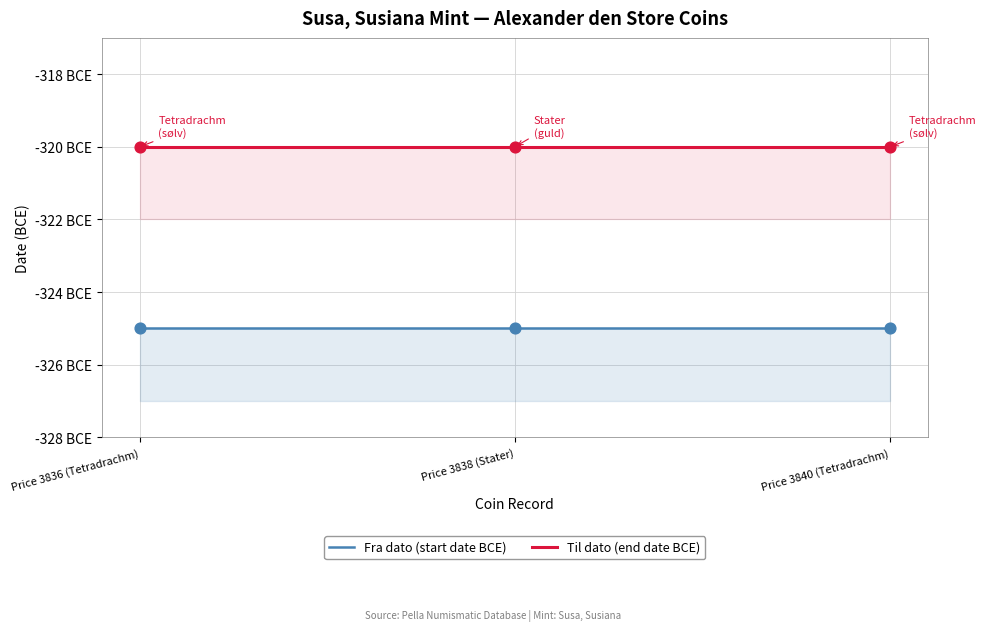

At how many categories does at least one series exceed -322?

3